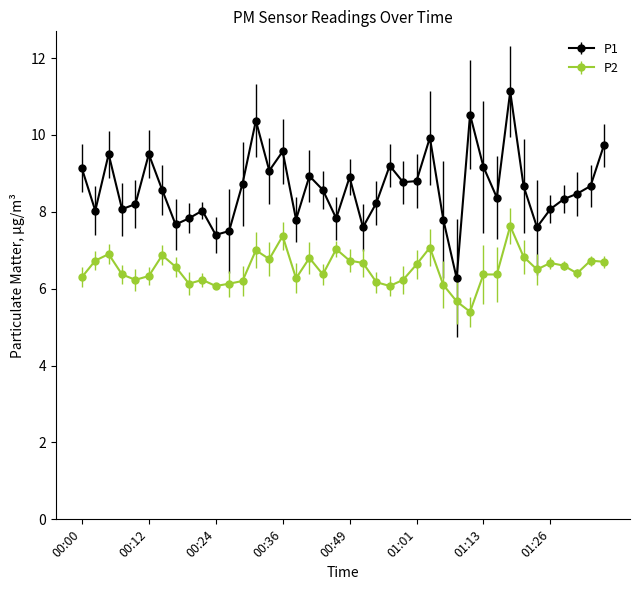

True or false: P2 and P1 cross at least once.

False